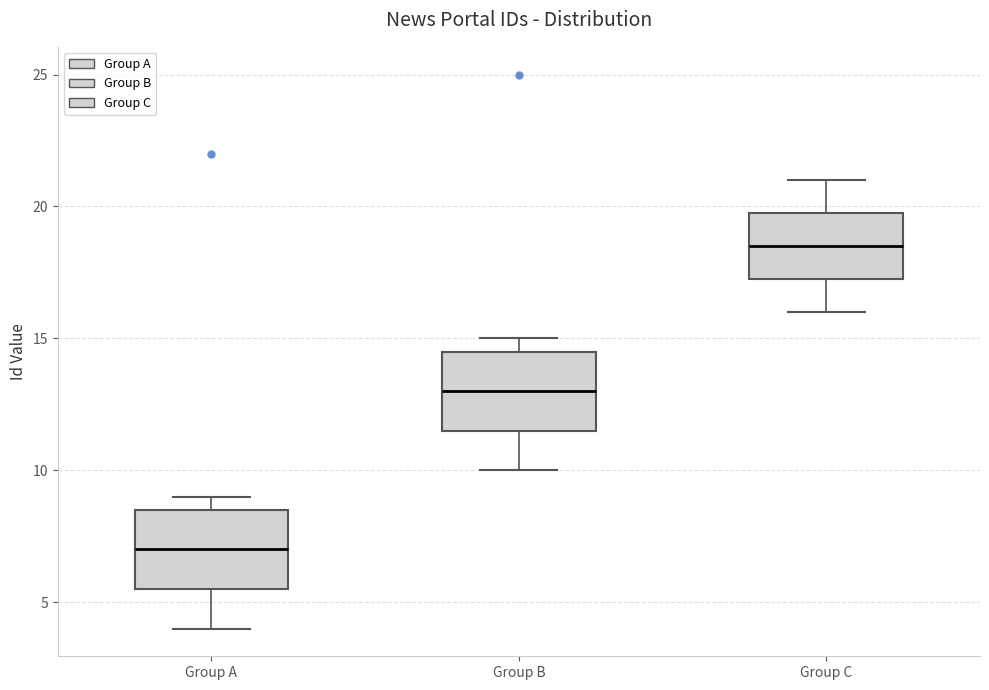

Reading left to right, transcribe this box plot: for each box, give where its median line is, the range the box spans, and where its two whiskers end, as read against the y-axis. The values are not printed on the chart, so give them approximately, as read against the axis.

Group A: median 7.0, box 5.5 to 8.5, whiskers 4.0 to 9.0
Group B: median 13.0, box 11.5 to 14.5, whiskers 10.0 to 15.0
Group C: median 18.5, box 17.5 to 20.0, whiskers 16.0 to 21.0